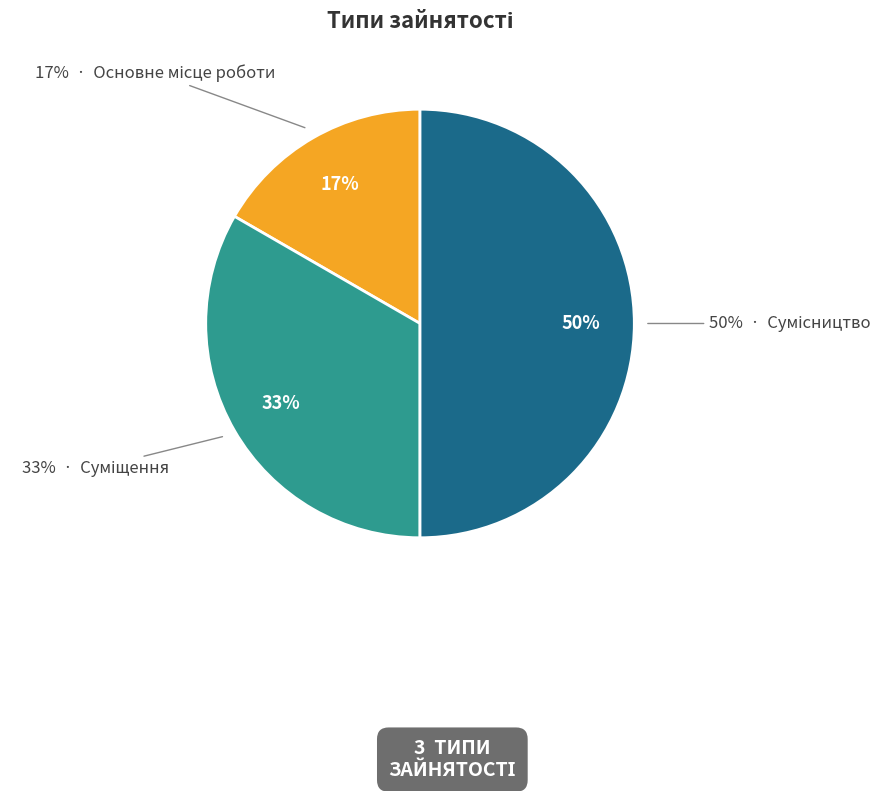

What portion of the pie excludes Основне місце роботи?

83.3%